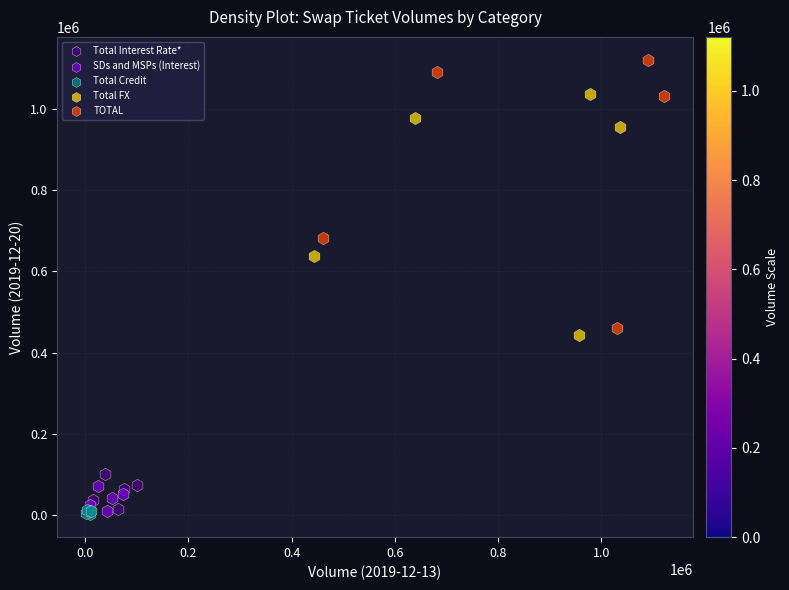

Which series contains the highest Y value?

TOTAL